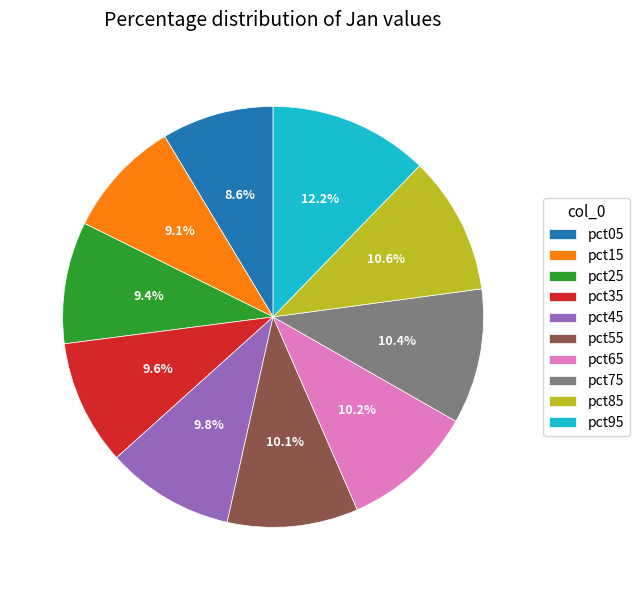

How many segments does this pie chart have?

10